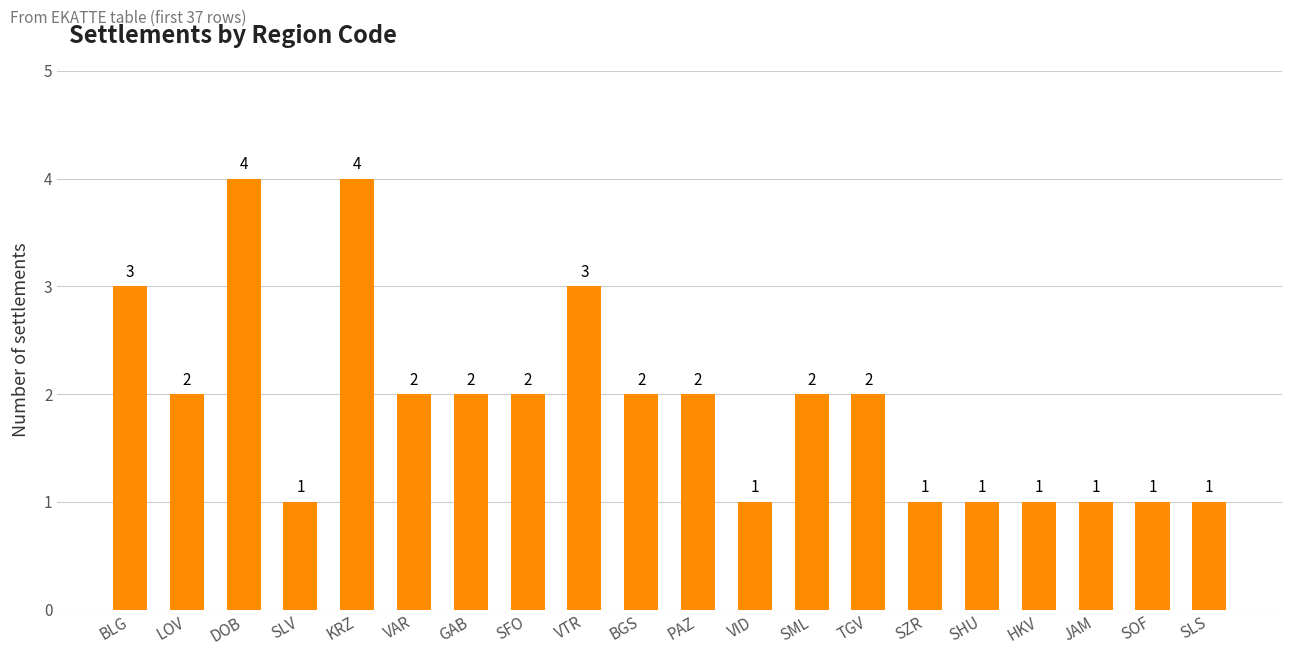

What value does the data have at DOB?

4